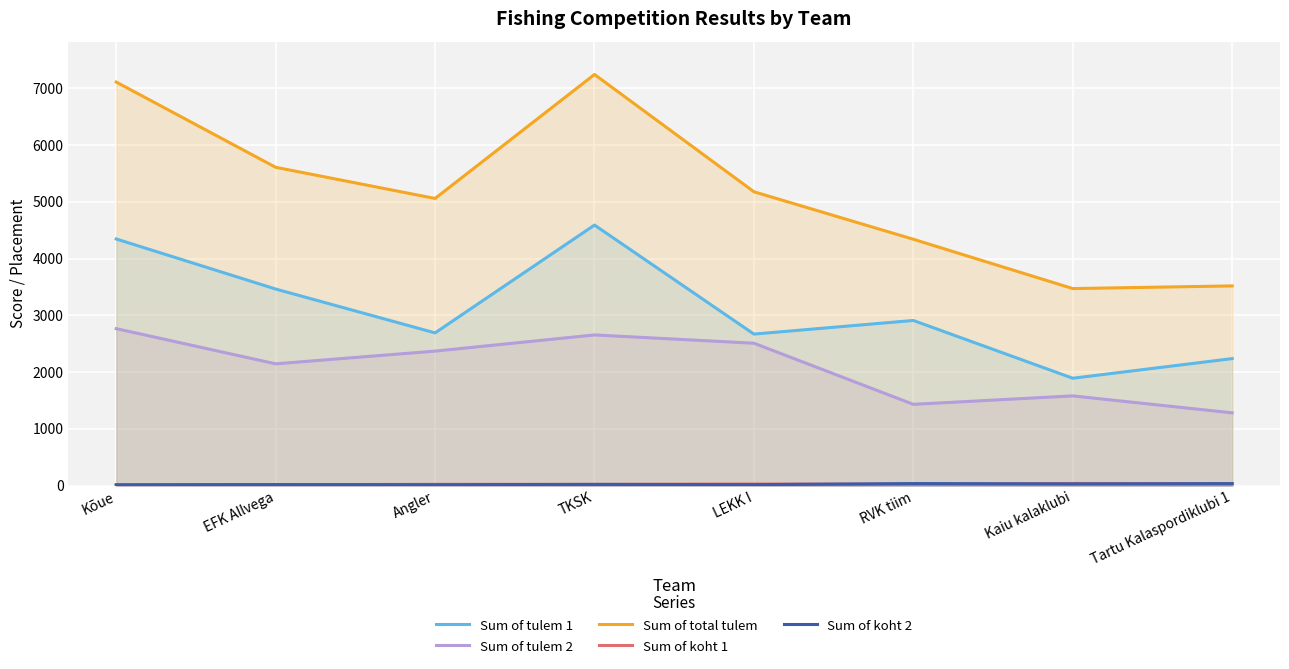

What is the difference between the Sum of total tulem values at Angler and Kaiu kalaklubi?

1588